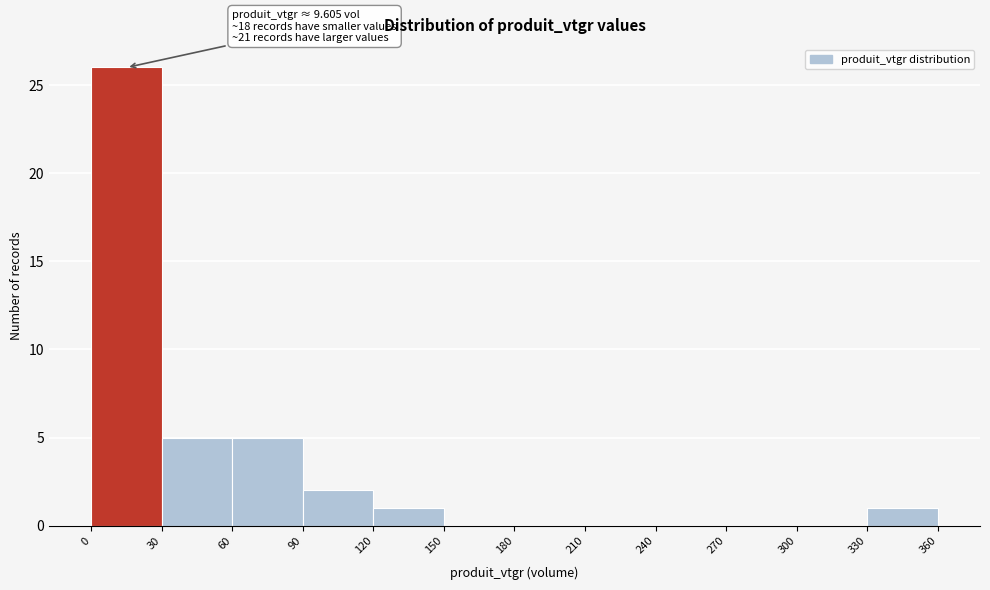

Which range on the x-axis has the tallest bar?

0 to 30